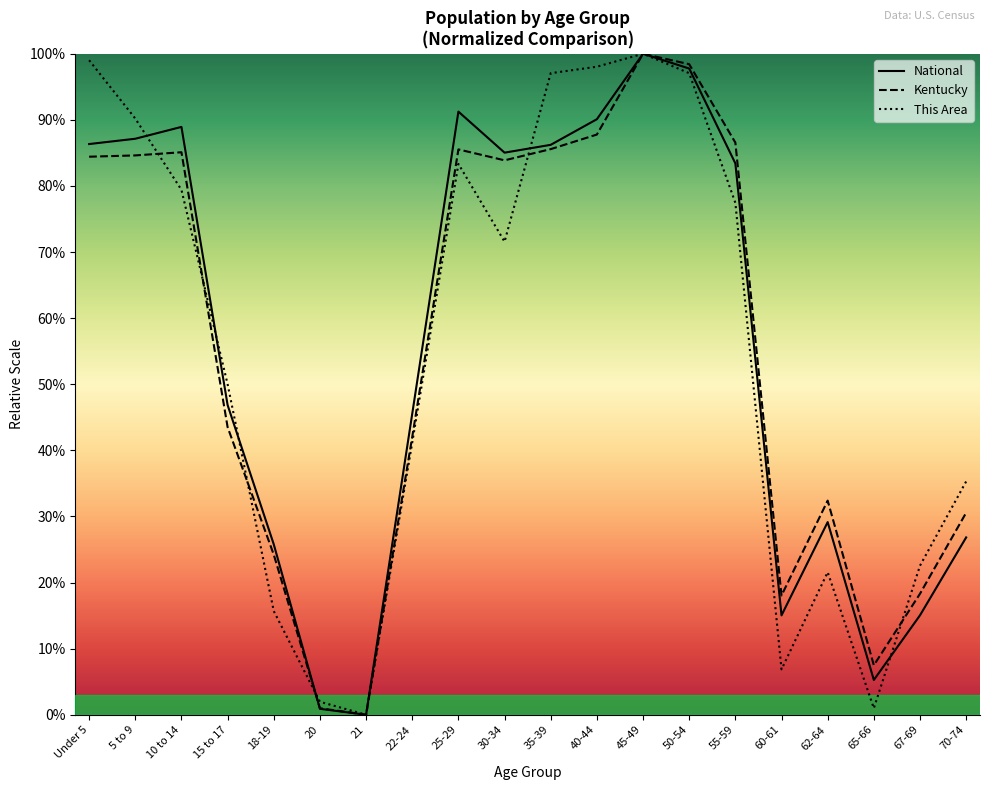

Which series ends up on top after the final intersection of Kentucky and National?

Kentucky